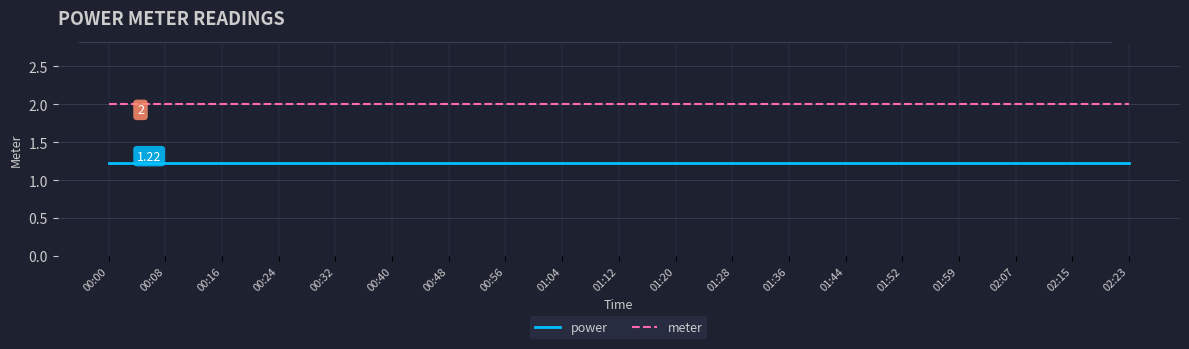

What position from the right is 00:16?

17